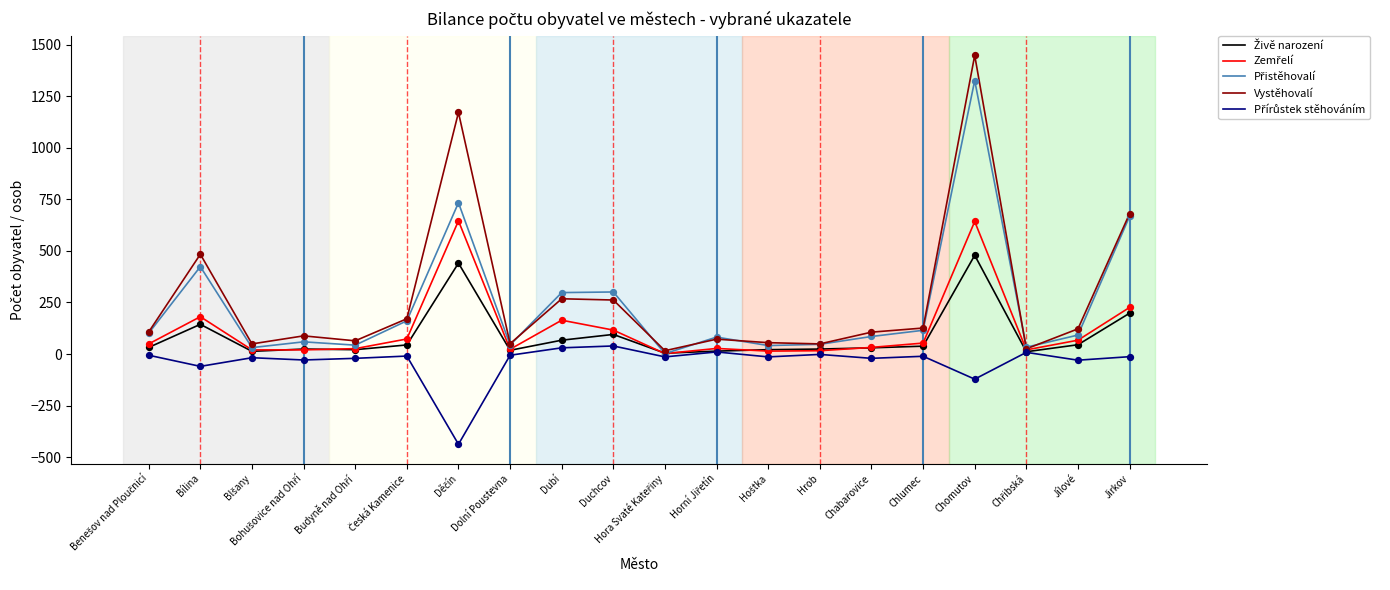

At how many categories does at least one series exceed 210?

6